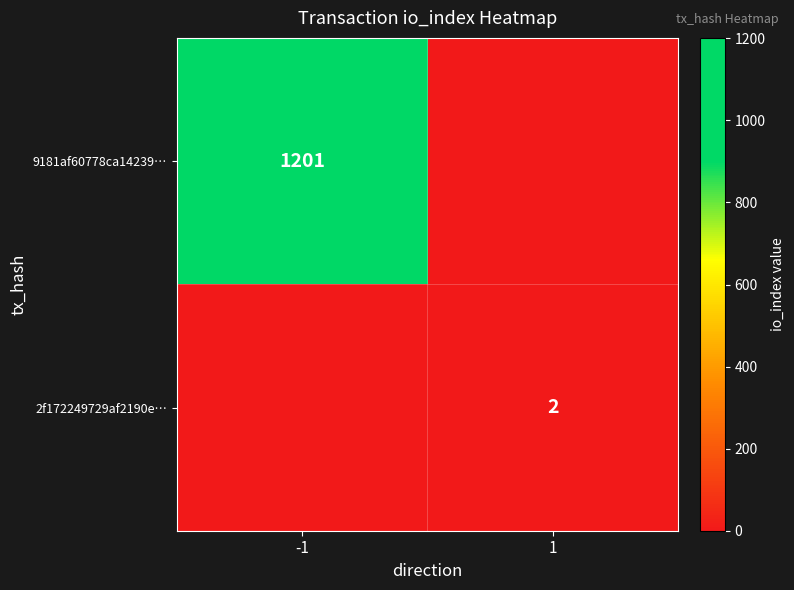

At how many categories does at least one series exceed 1024?

1